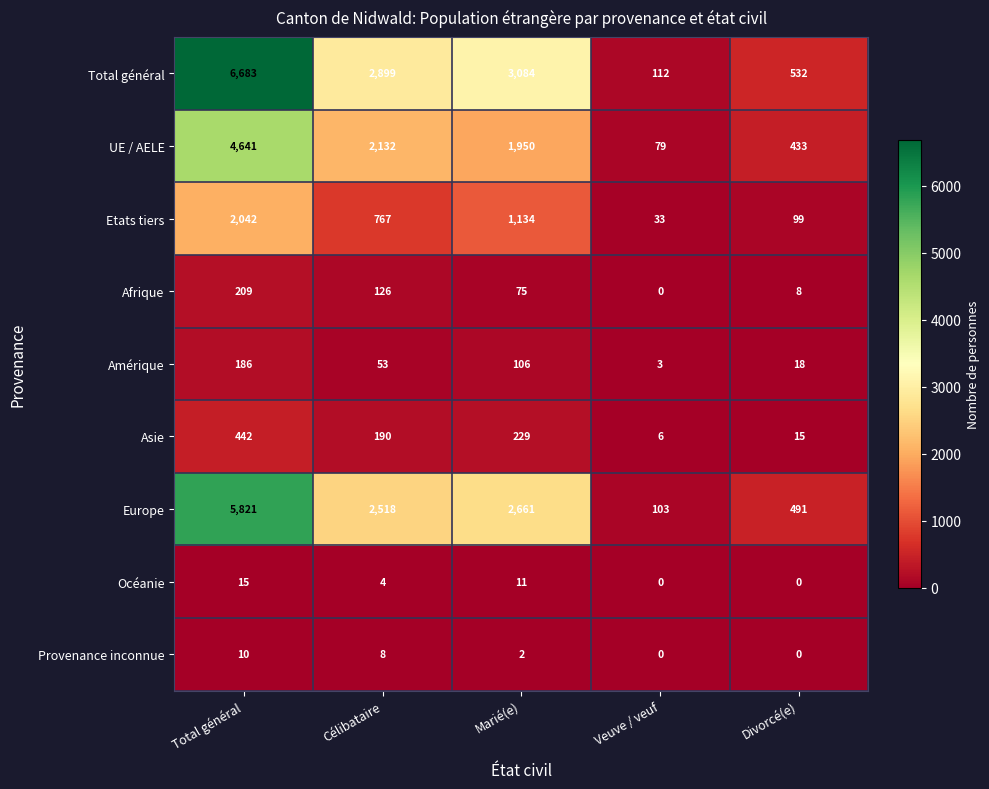

Which category has the highest value in the Etats tiers series?

Total général